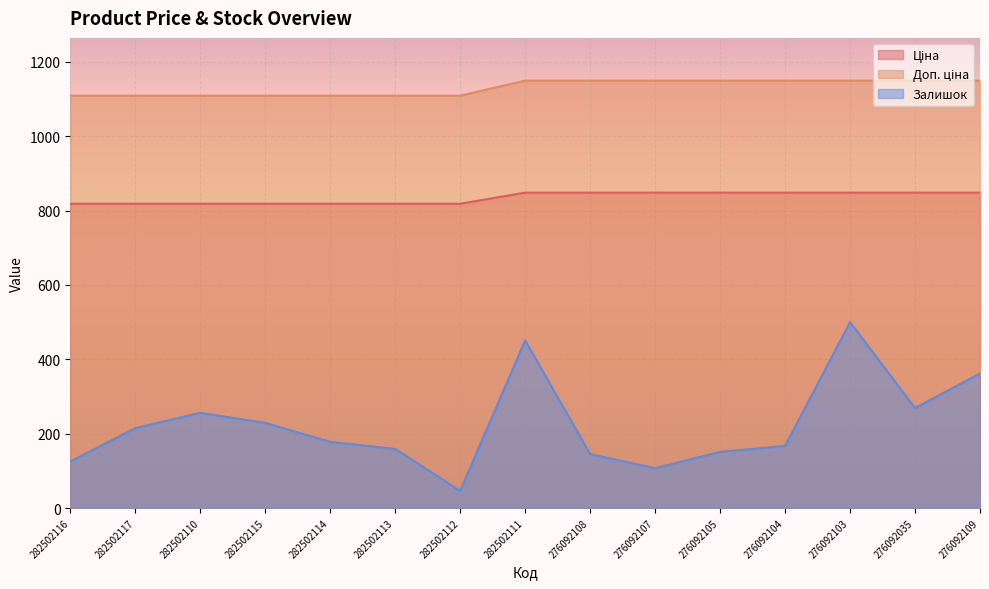

Which series has the largest range (max minus min)?

Залишок